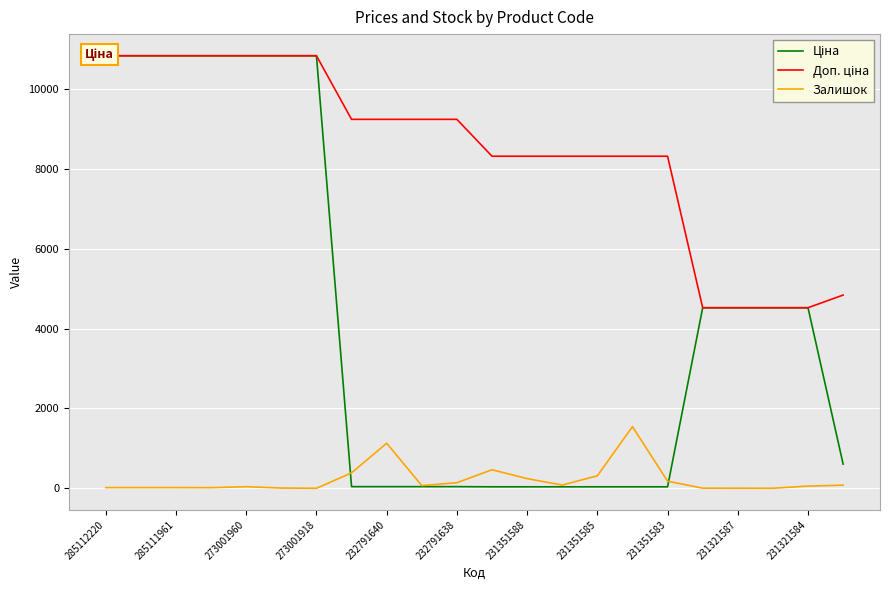

How many lines are shown in the chart?

3